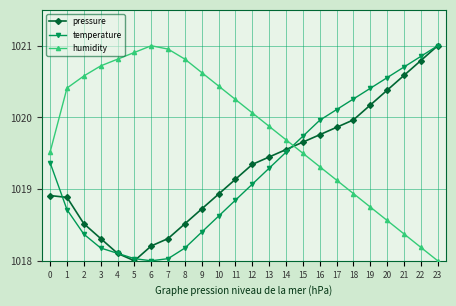

Rank the series at 11 from highest to lowest value.

humidity, pressure, temperature